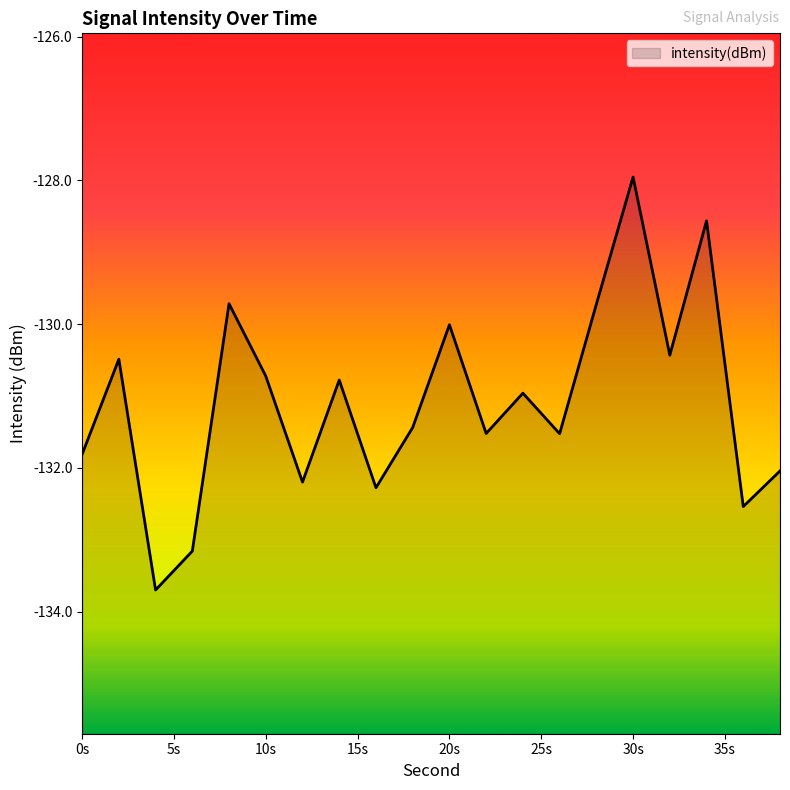

The value at 34 is -128.6. True or false?

True